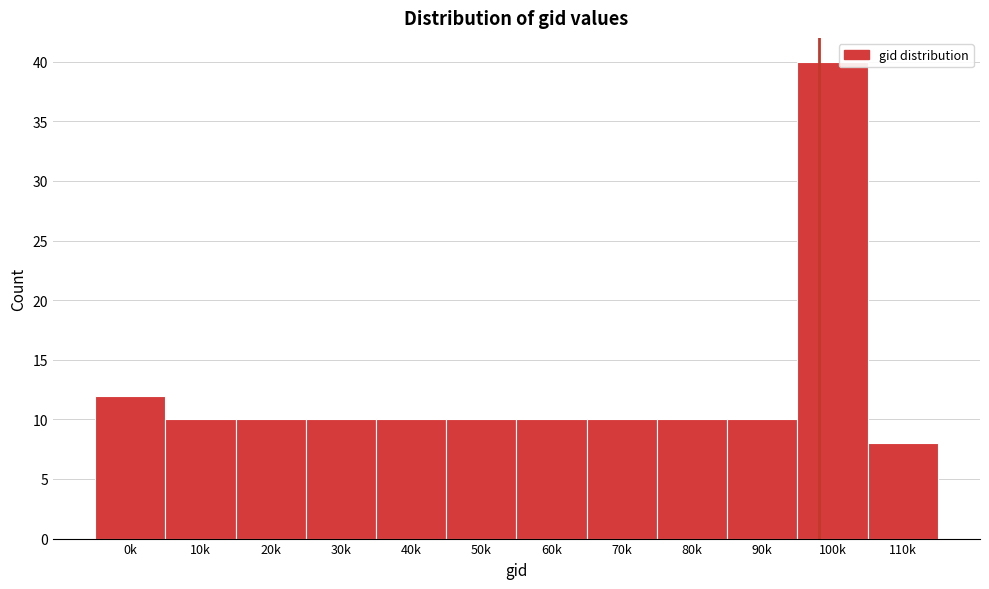

Reading right to left, extract all data points from this chart.

110k=8	100k=40	90k=10	80k=10	70k=10	60k=10	50k=10	40k=10	30k=10	20k=10	10k=10	0k=12